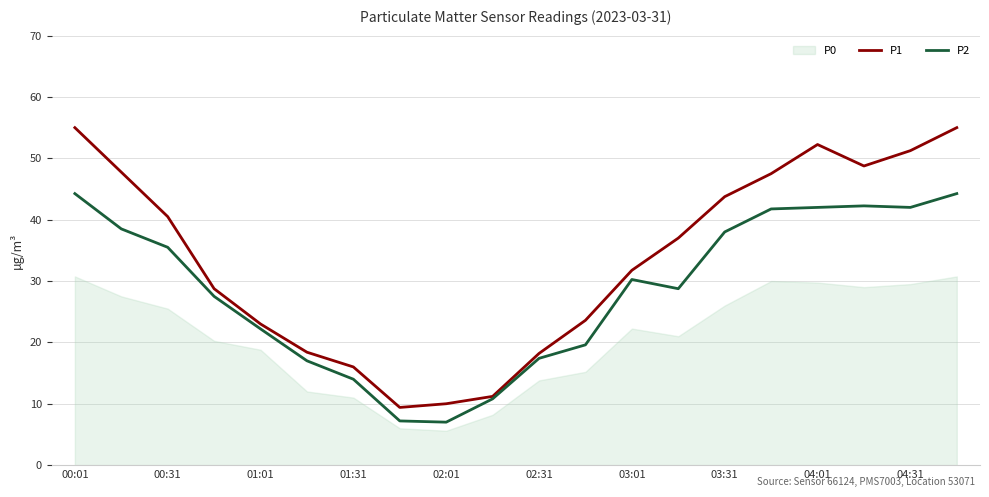

What is the sum of the P2 values at 11 and 17?

61.9